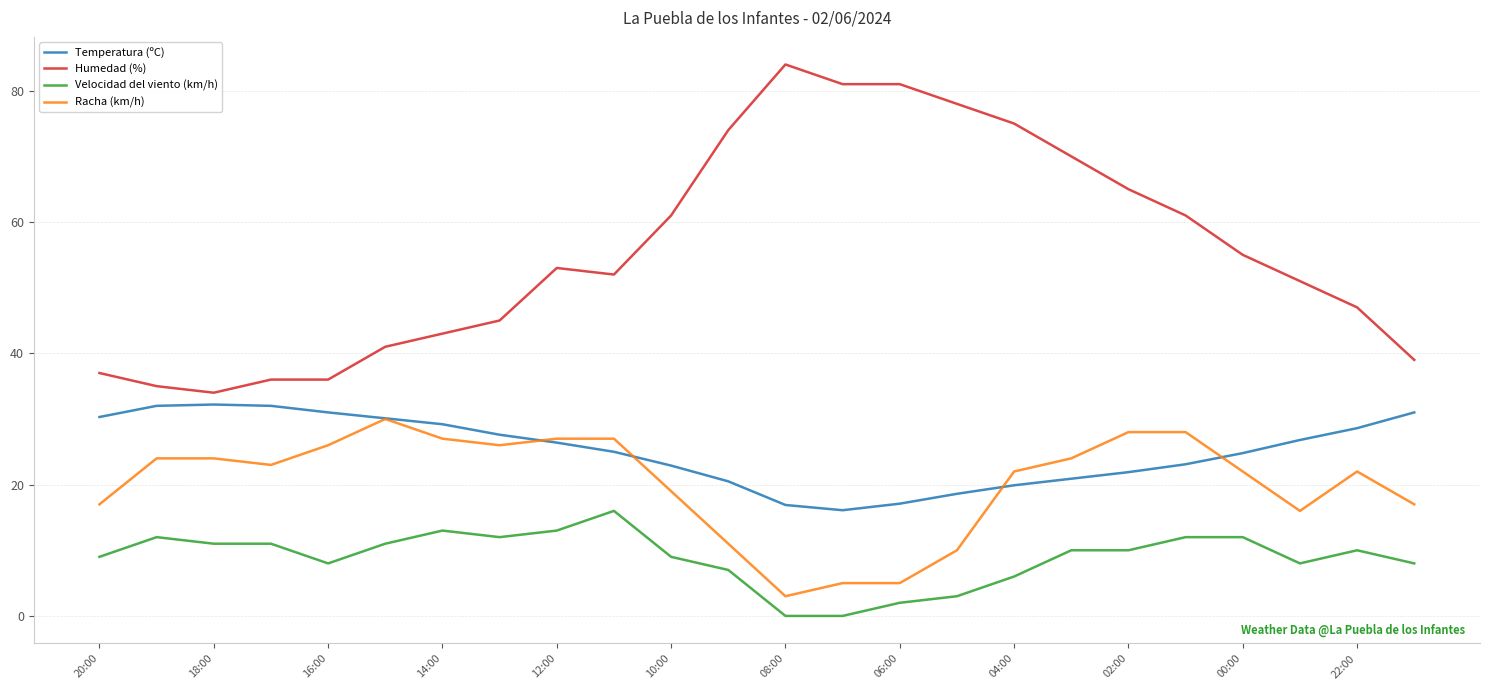

What is the highest value of the Velocidad del viento (km/h) series?

16.0